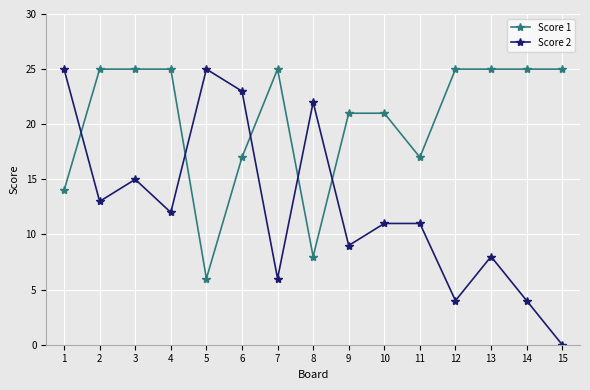

Rank the series by their average value, from lowest to highest.

Score 2, Score 1